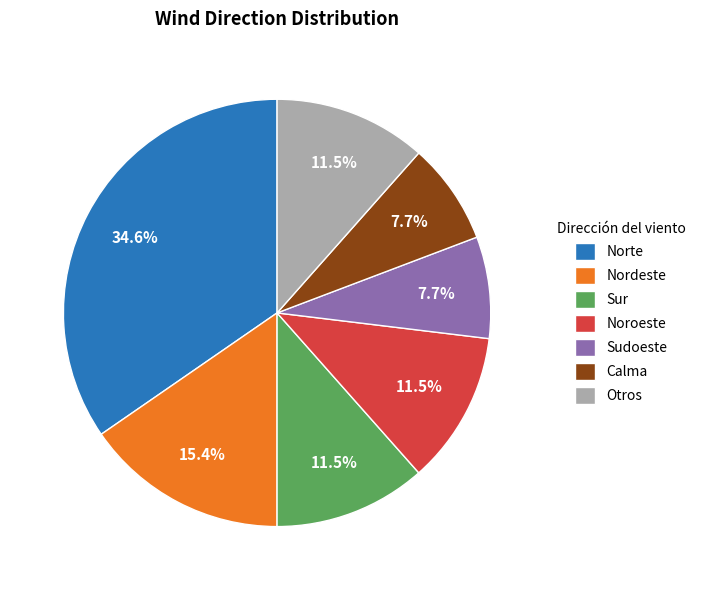

Which category has the biggest portion of the pie?

Norte